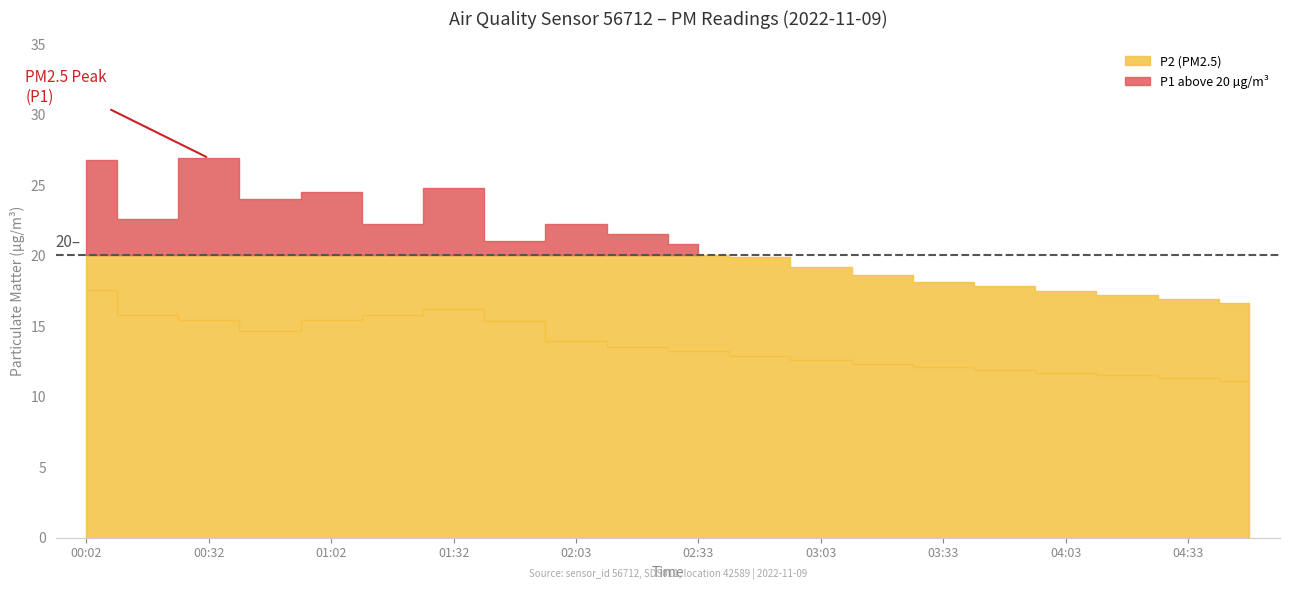

Which series has the widest spread of values?

P1